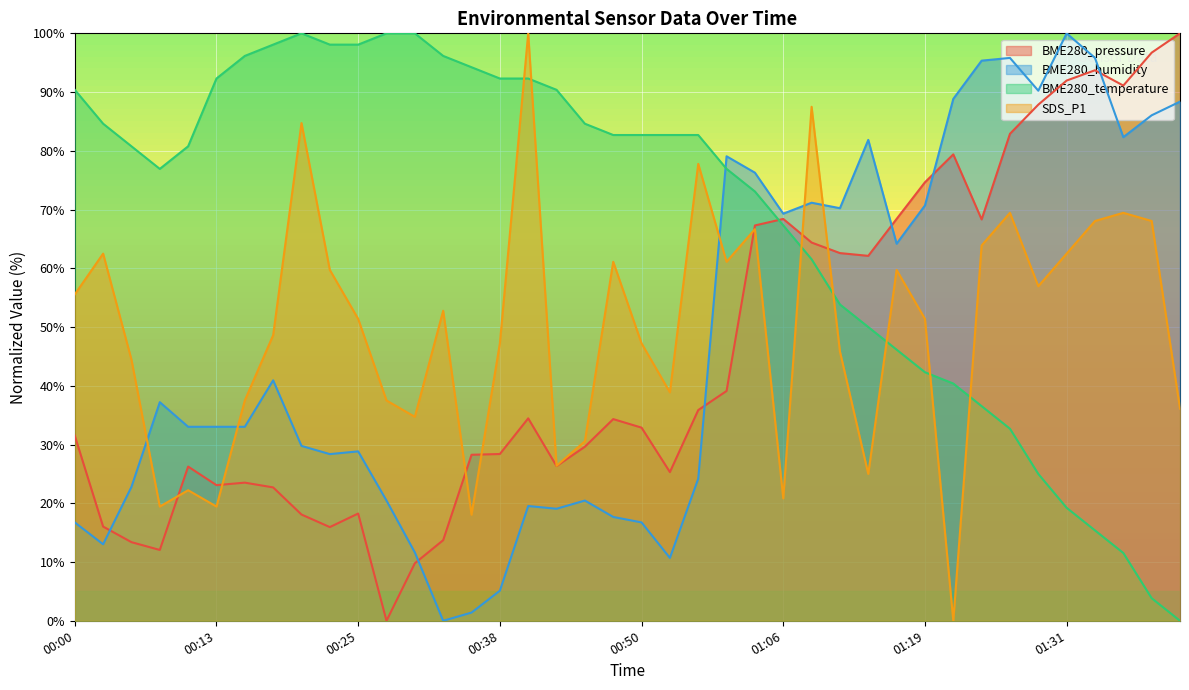

Which has a higher value, 00:25 or 01:13?

01:13